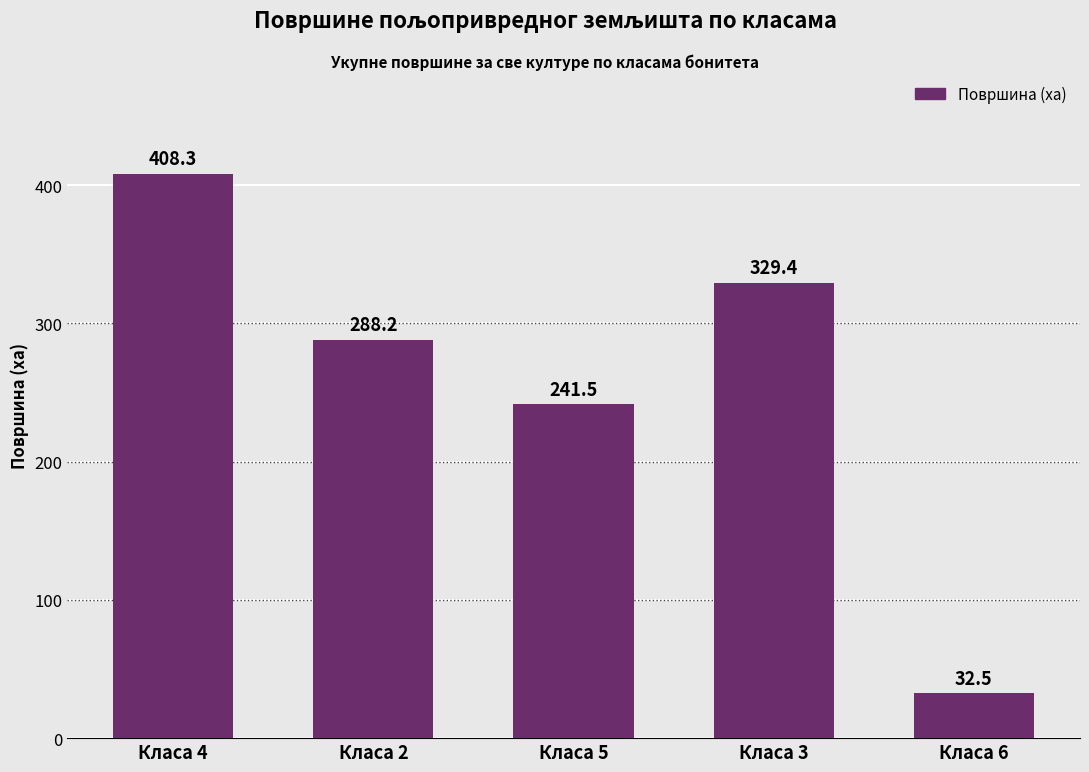

What is the average value?

260.0